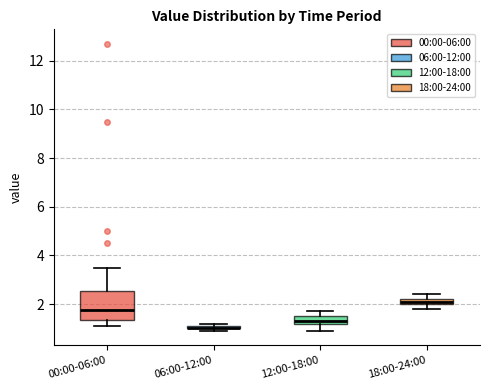

Where is the upper edge of the box for 12:00-18:00 on the y-axis? The values are not printed on the chart, so give them approximately, as read against the axis.

1.6